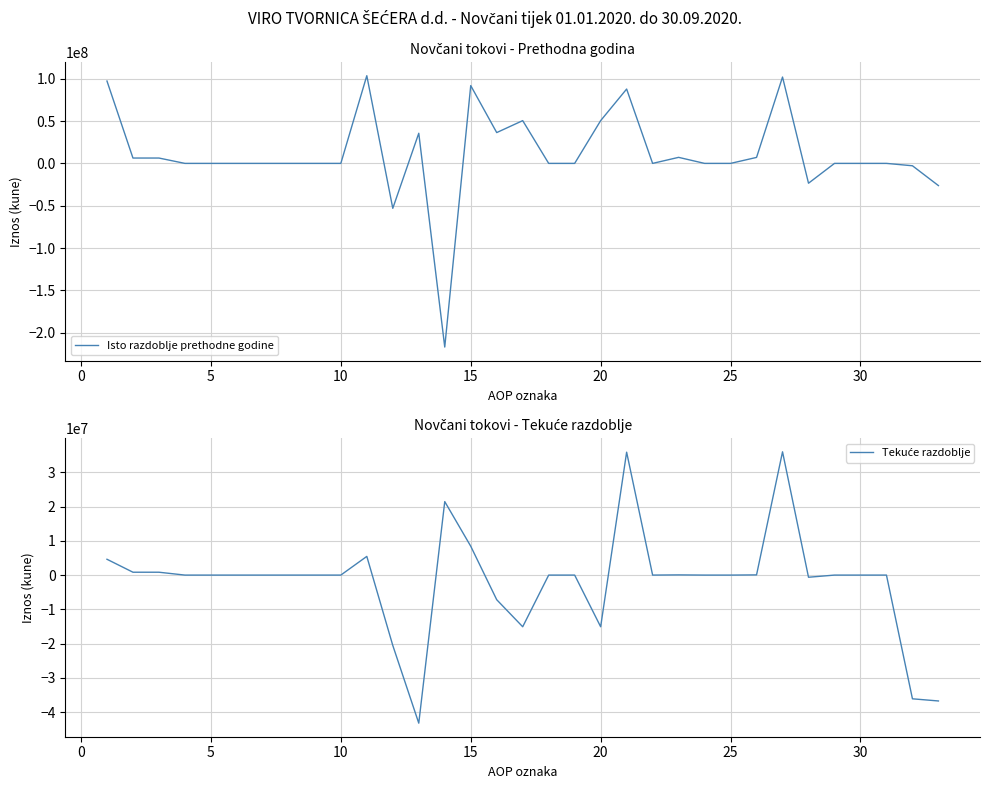

The value of Isto razdoblje prethodne godine at 25 is -96769574. True or false?

False